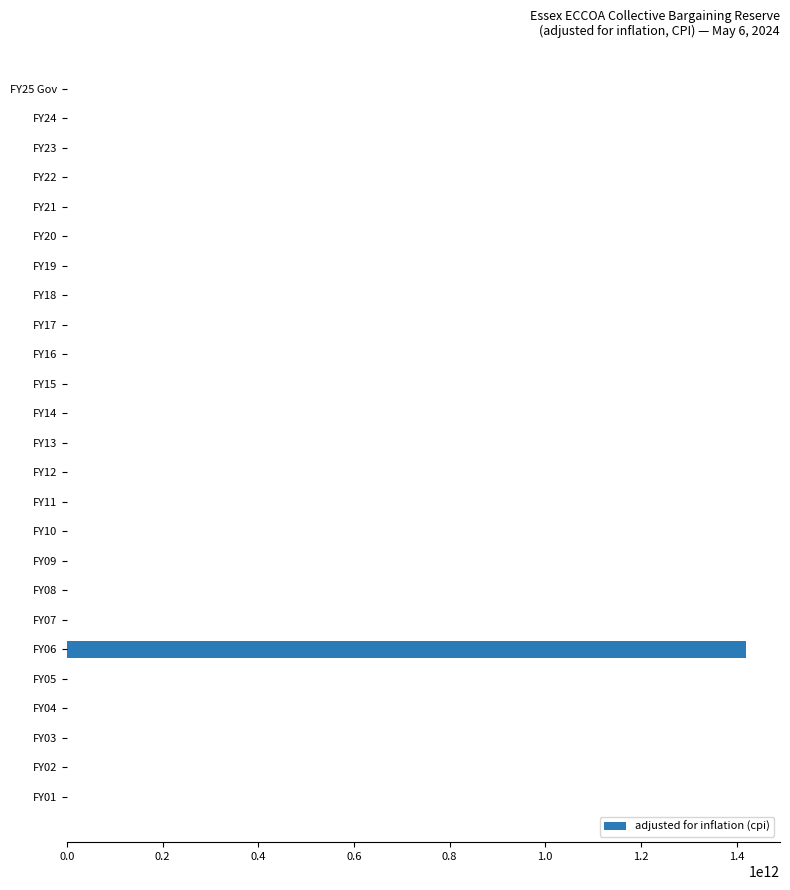

The value at FY24 is 827483201273. True or false?

False